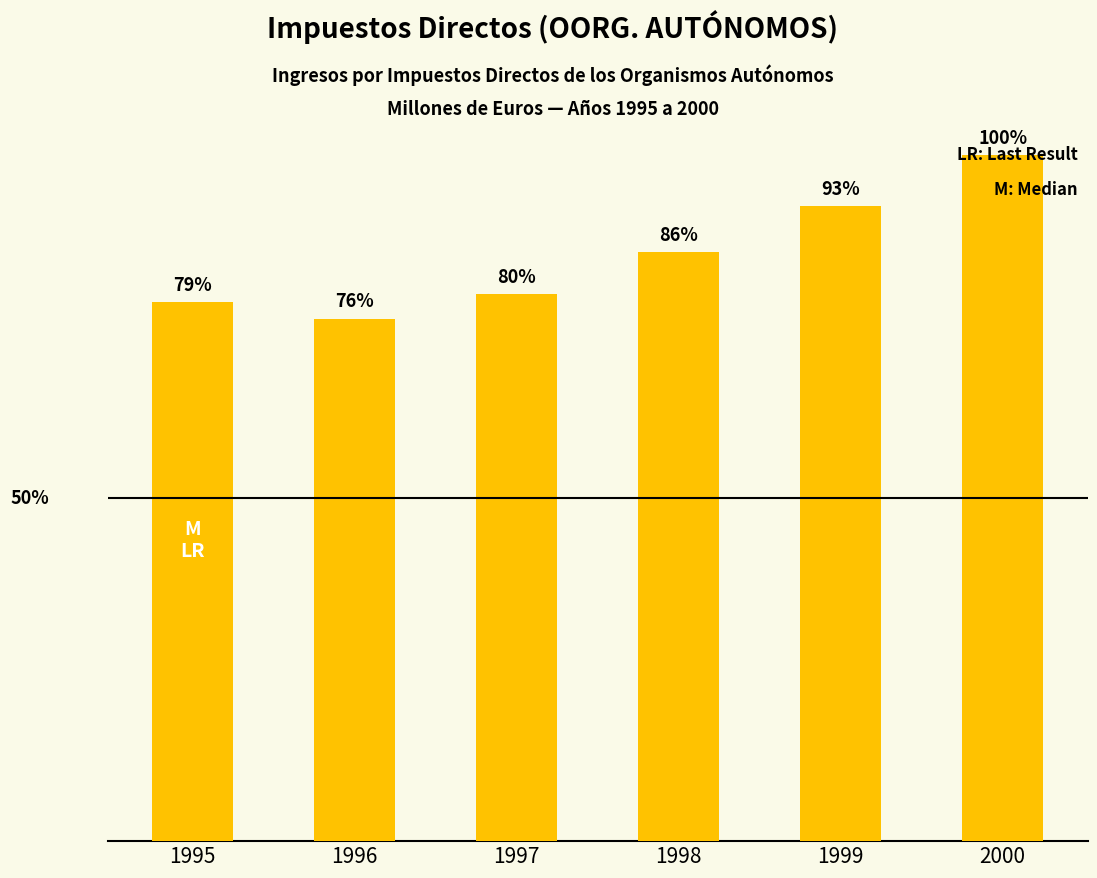

What is the greatest value displayed?

13385.1